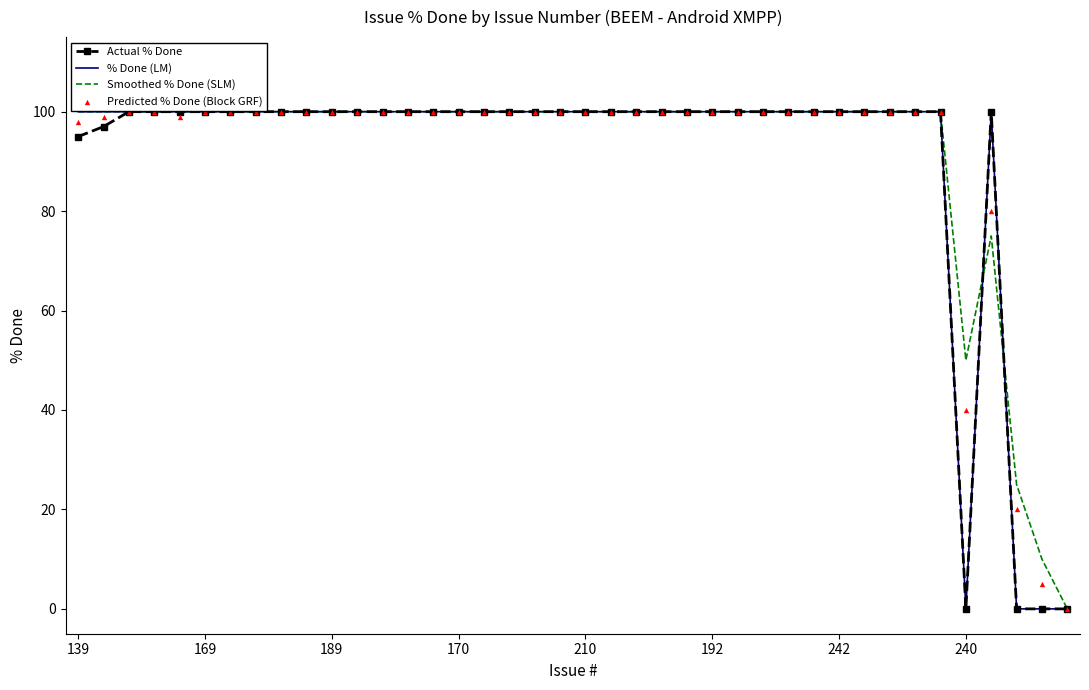

What is the total value across all series at 170?

400